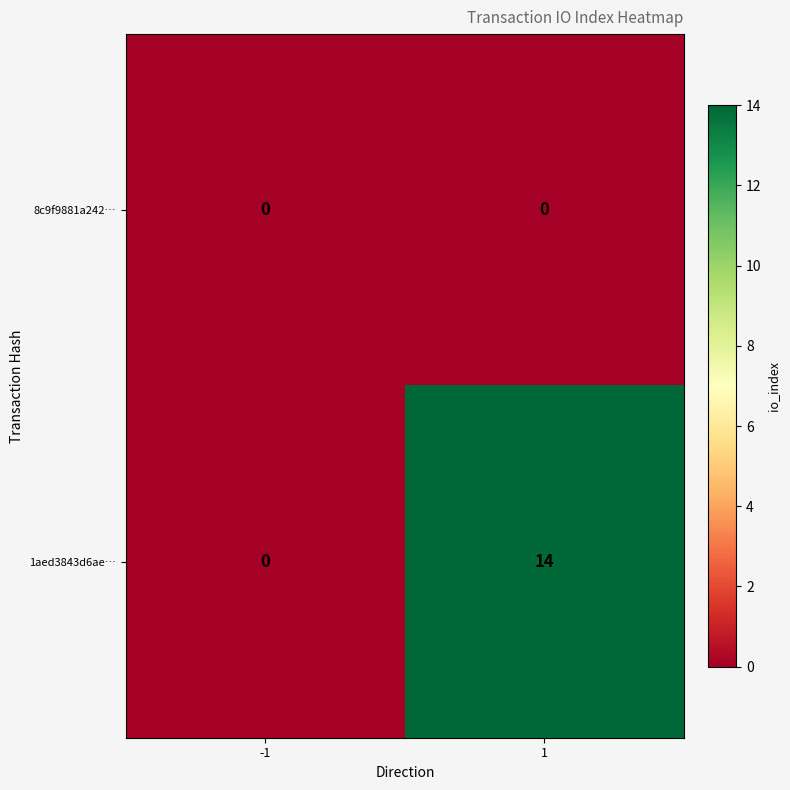

How many series are shown in this chart?

2